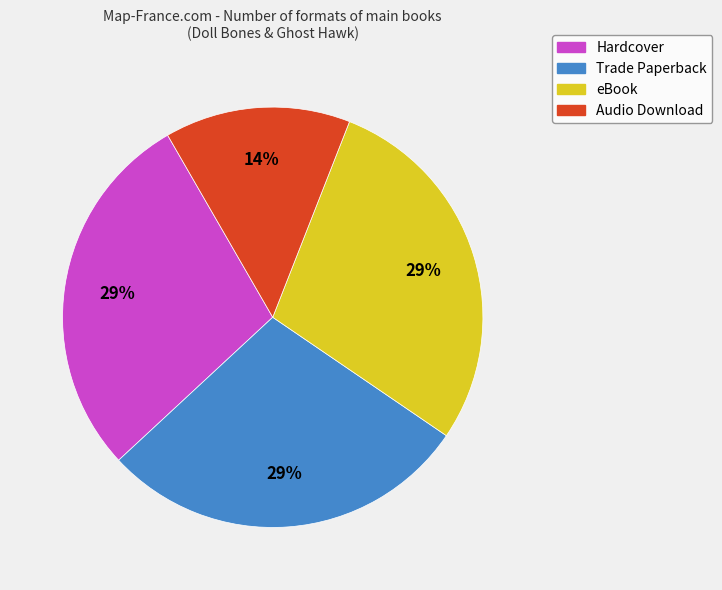

True or false: Trade Paperback accounts for 29% of the total.

True